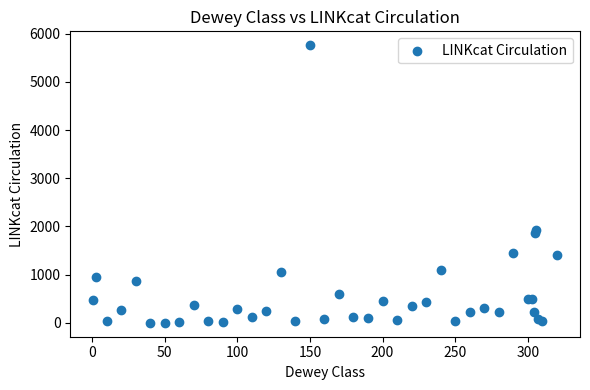

What Y value in the scatter plot is closest to 2880?

1926